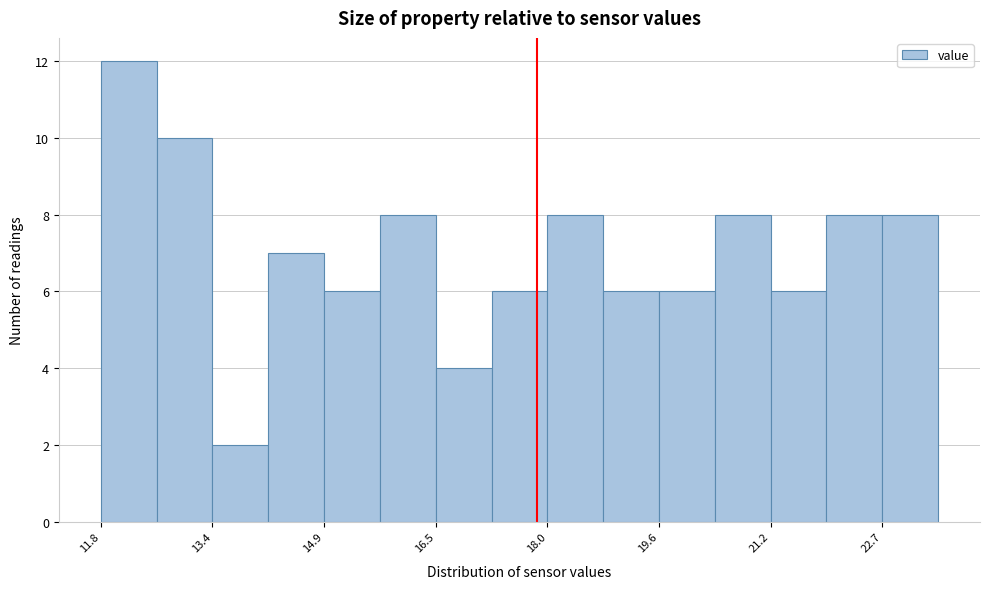

Around what value on the x-axis is the tallest bar? Give the approximate position of its centre, as read against the axis.

12.2